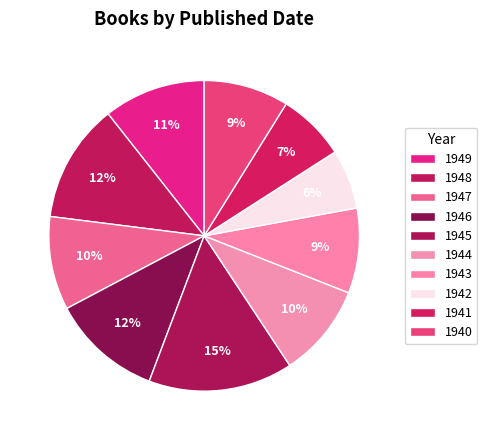

To the nearest percent, what percentage of the pie is 1946?

12%